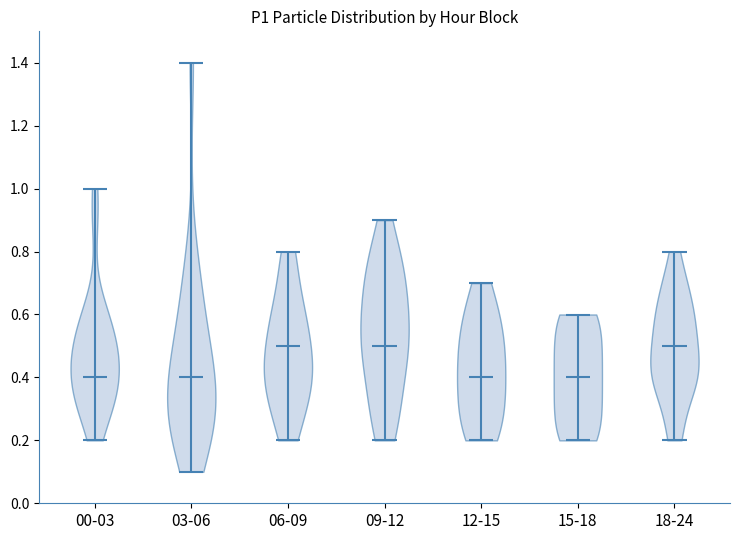

Reading left to right, read every violin against the y-axis: where its median line is, and the lowest and highest points it reaches. The values are not printed on the chart, so give them approximately, as read against the axis.

00-03: median line 0.4, lowest point 0.2, highest point 1.0
03-06: median line 0.4, lowest point 0.1, highest point 1.4
06-09: median line 0.5, lowest point 0.2, highest point 0.8
09-12: median line 0.5, lowest point 0.2, highest point 0.9
12-15: median line 0.4, lowest point 0.2, highest point 0.7
15-18: median line 0.4, lowest point 0.2, highest point 0.6
18-24: median line 0.5, lowest point 0.2, highest point 0.8